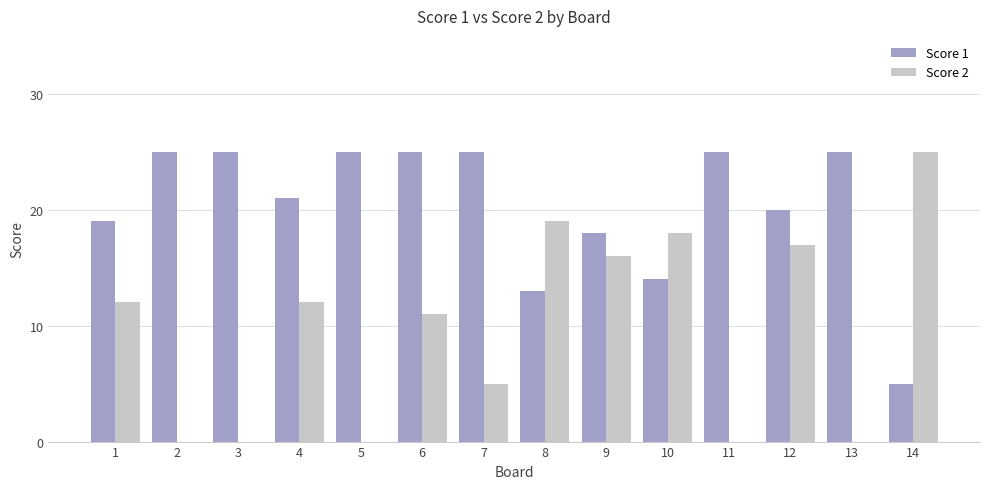

The Score 1 series shows 45 at 11. True or false?

False